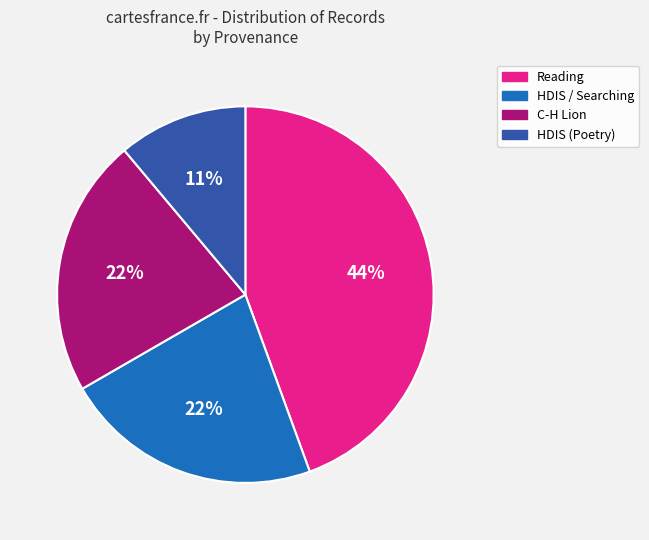

Is there a majority slice in this chart?

No